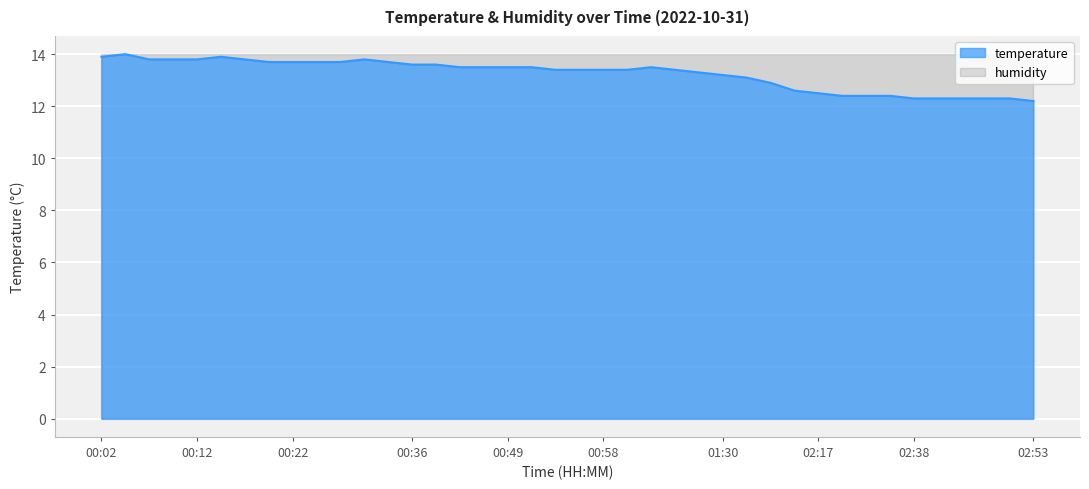

At which category does the chart reach its minimum across all series?

02:53